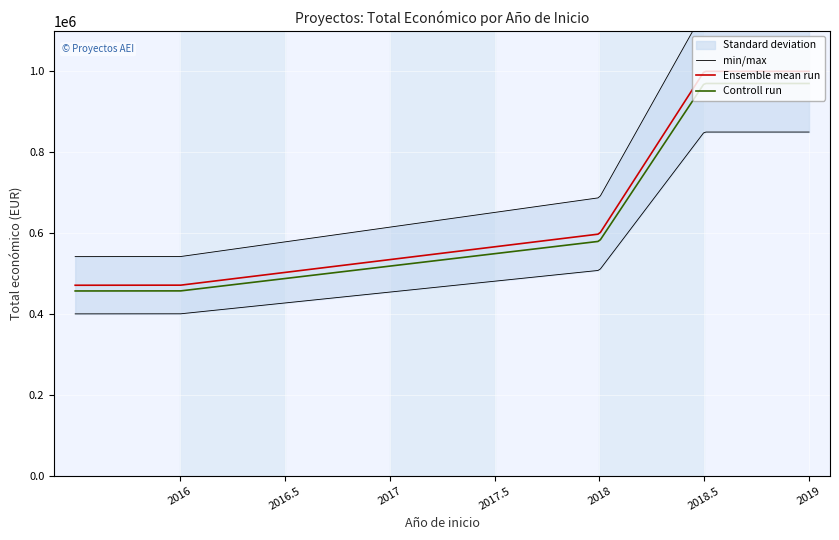

What is the maximum value for Ensemble mean run?

999992.0